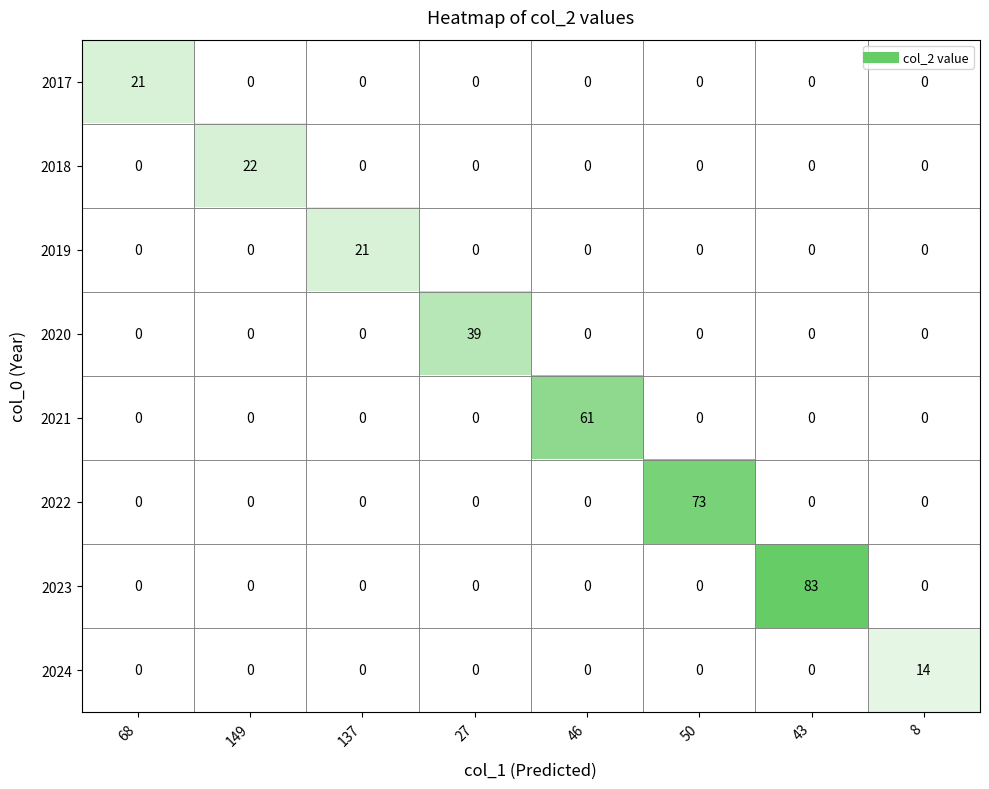

Is it true that 2021 equals 0 at 50?

True